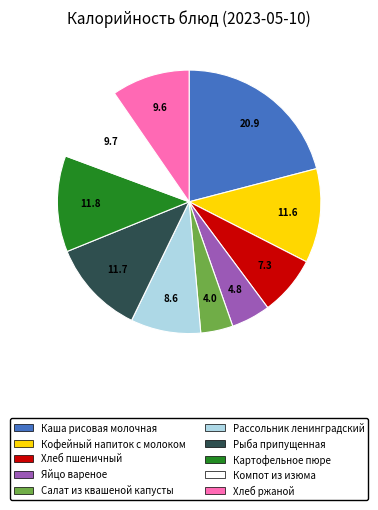

How many slices are in this pie chart?

10